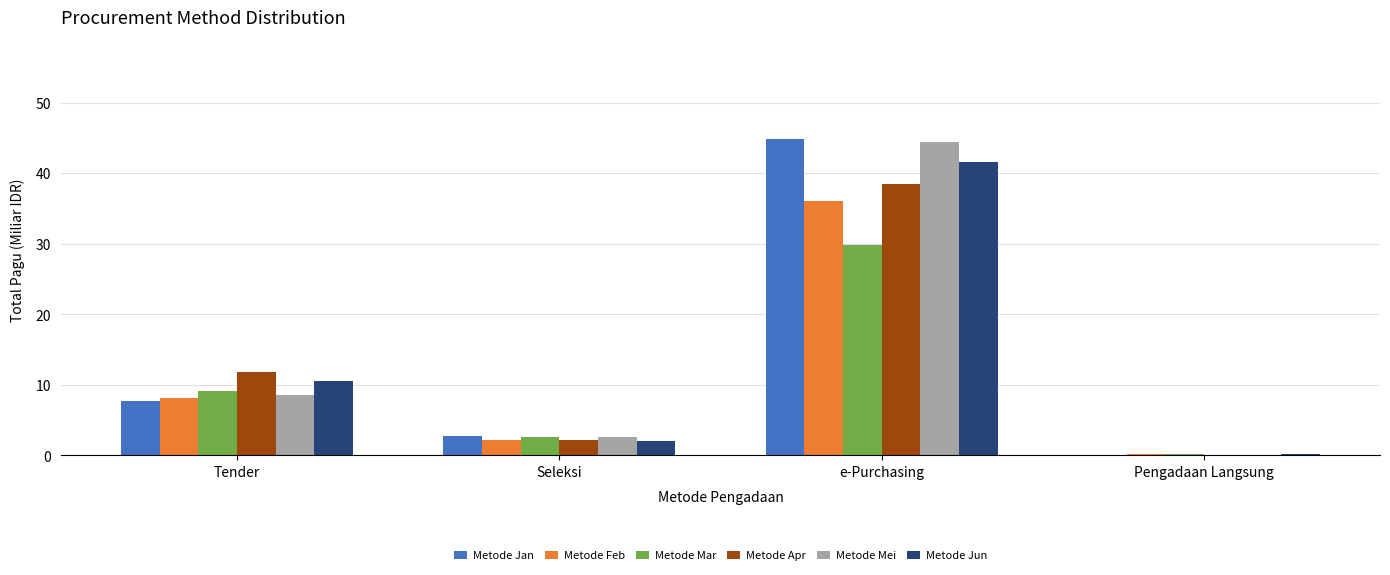

Reading left to right, list all the values displayed in this chart.

Metode Jan: 7.6	2.8	44.8	0.1
Metode Feb: 8.1	2.1	36.1	0.2
Metode Mar: 9.2	2.6	29.8	0.2
Metode Apr: 11.8	2.2	38.5	0.1
Metode Mei: 8.6	2.6	44.5	0.1
Metode Jun: 10.6	2.1	41.6	0.1